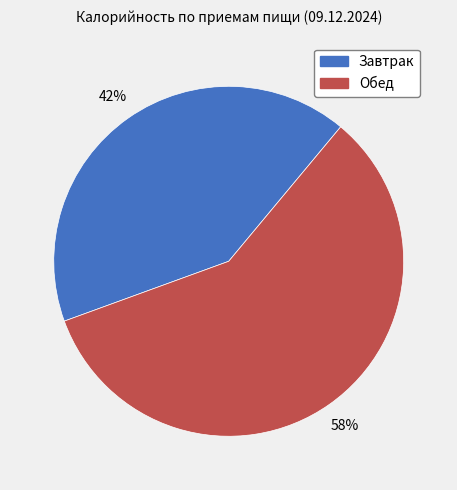

What is the largest slice in the pie chart?

Обед